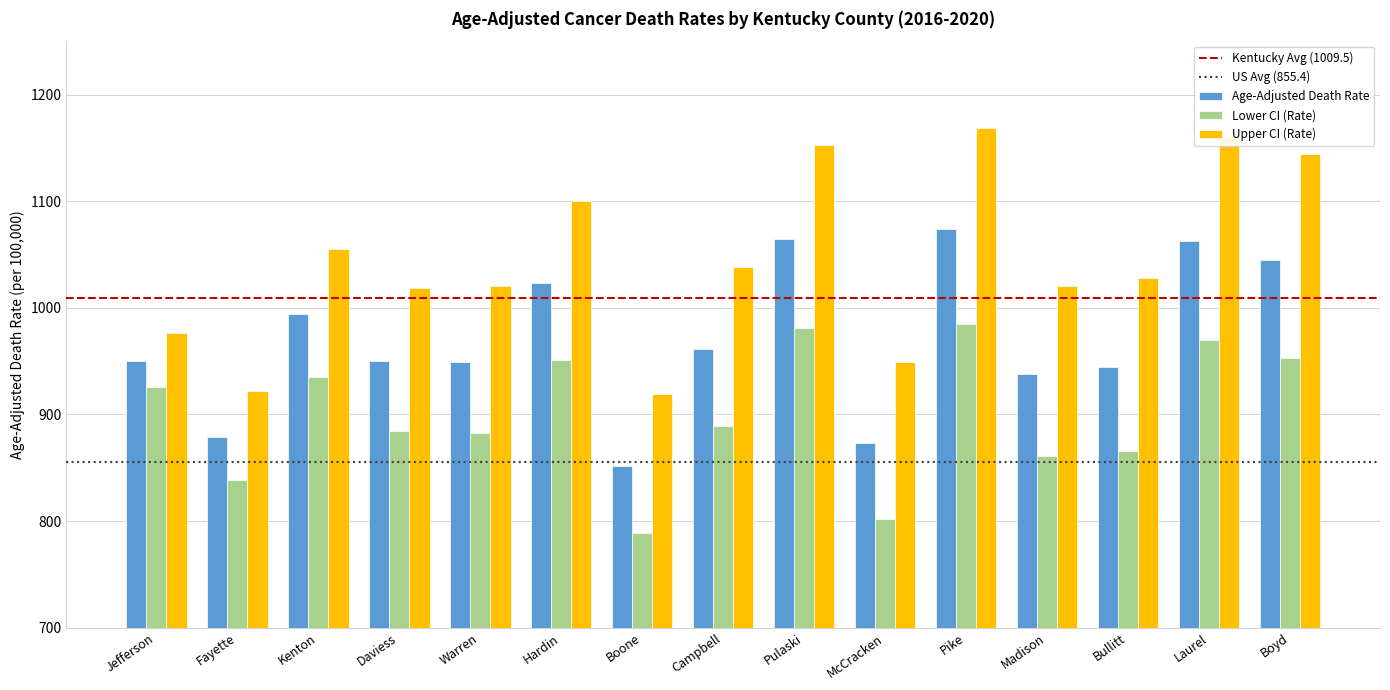

Rank the series by their average value, from lowest to highest.

Lower CI (Rate), Age-Adjusted Death Rate, Upper CI (Rate)